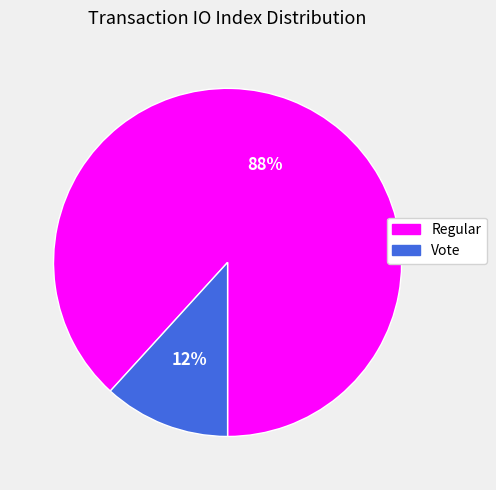

To the nearest percent, what is the difference between the largest and smallest slice percentages?

76%